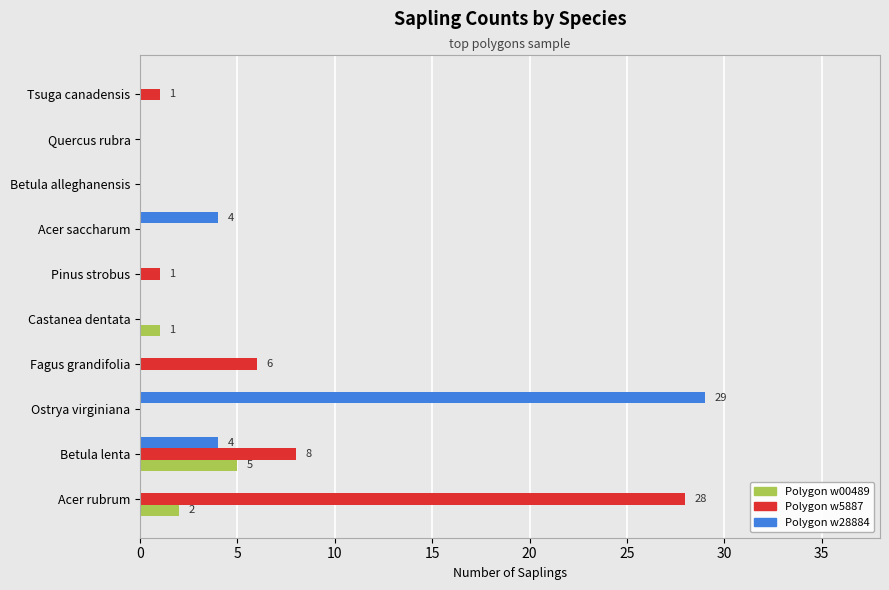

The value of Polygon w28884 at Acer rubrum is 18. True or false?

False